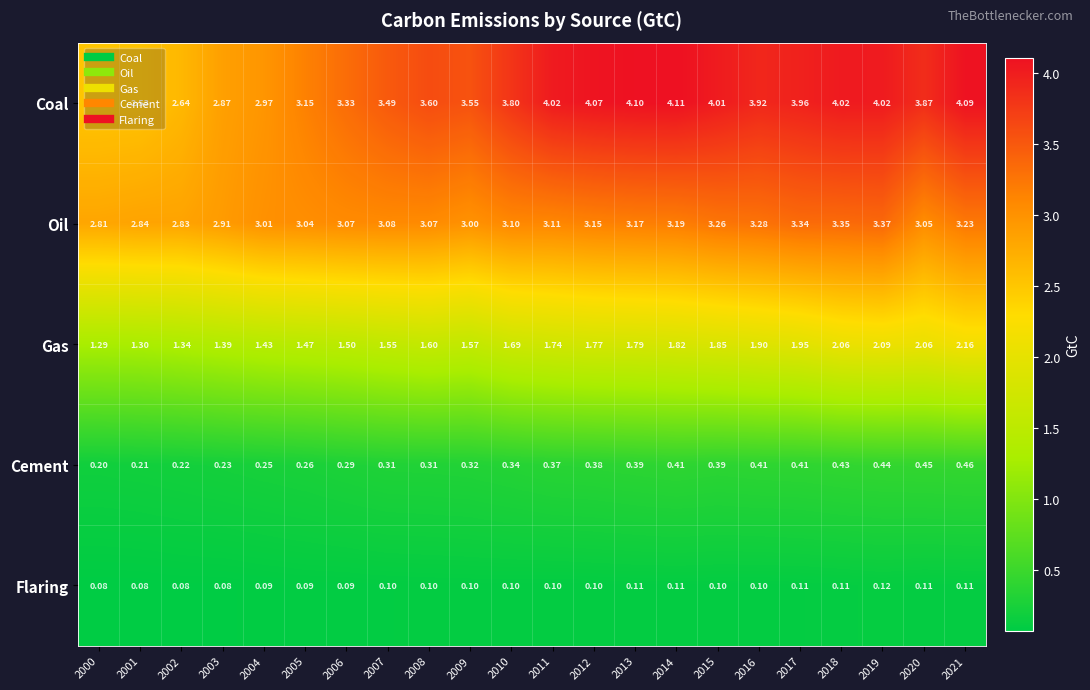

Which series has the largest total across all categories?

Coal